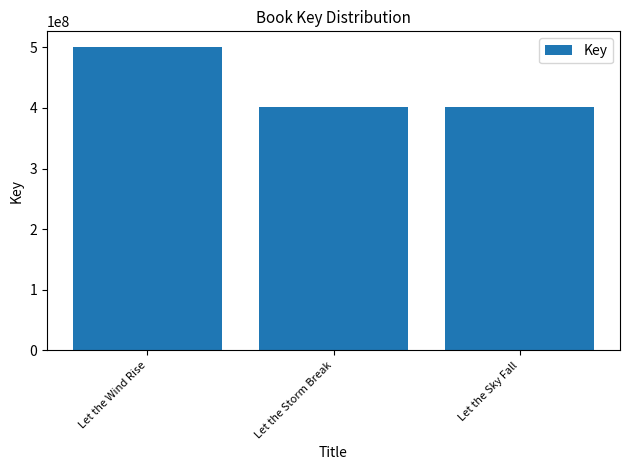

What is the greatest value displayed?

501396503